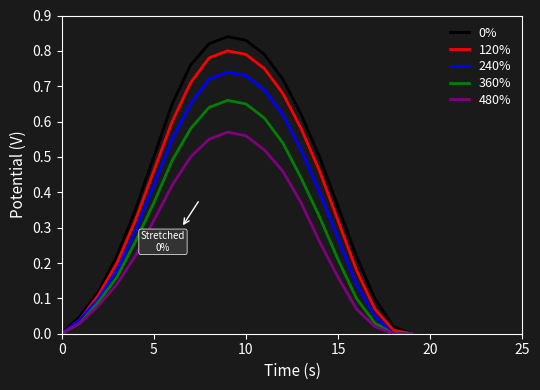

How many lines are shown in the chart?

5